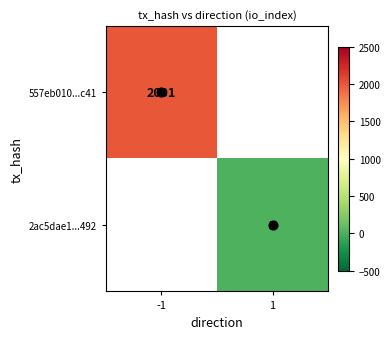

True or false: 557eb010...c41 has a value of 2001.0 at -1.

True